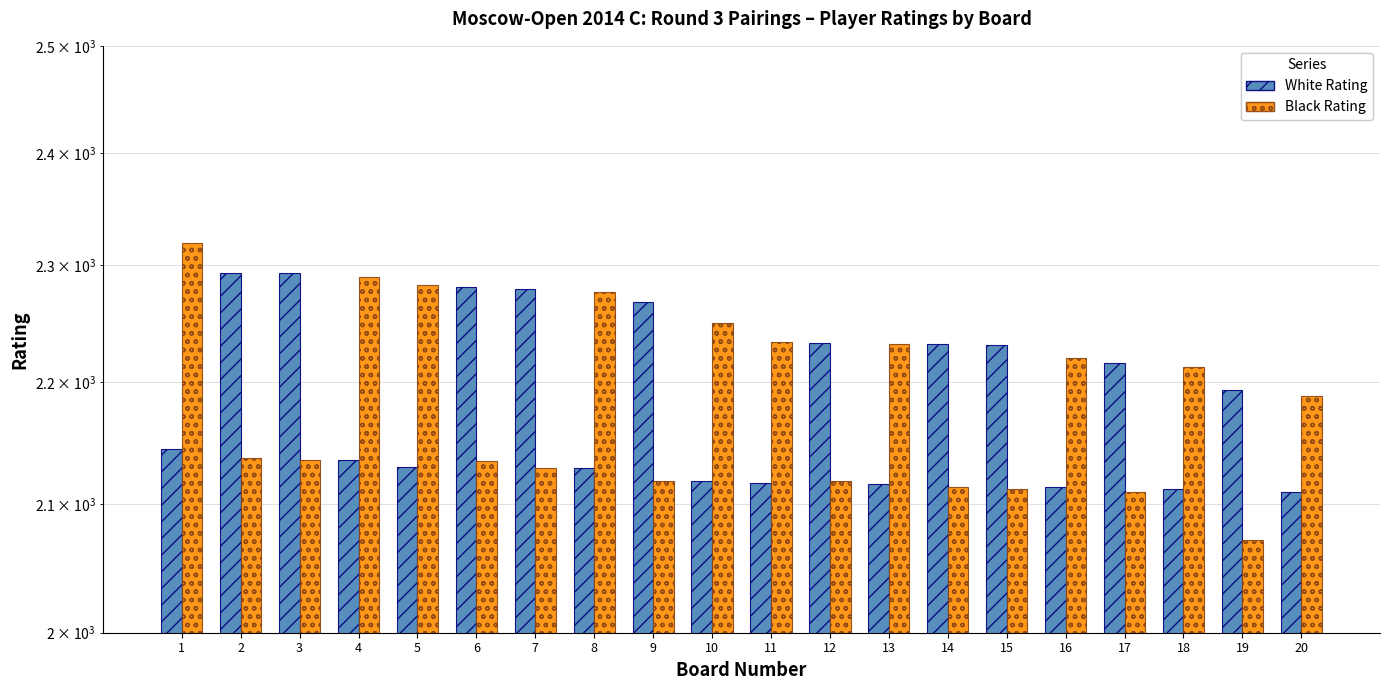

Are the bars grouped side by side (vs. stacked)?

Yes